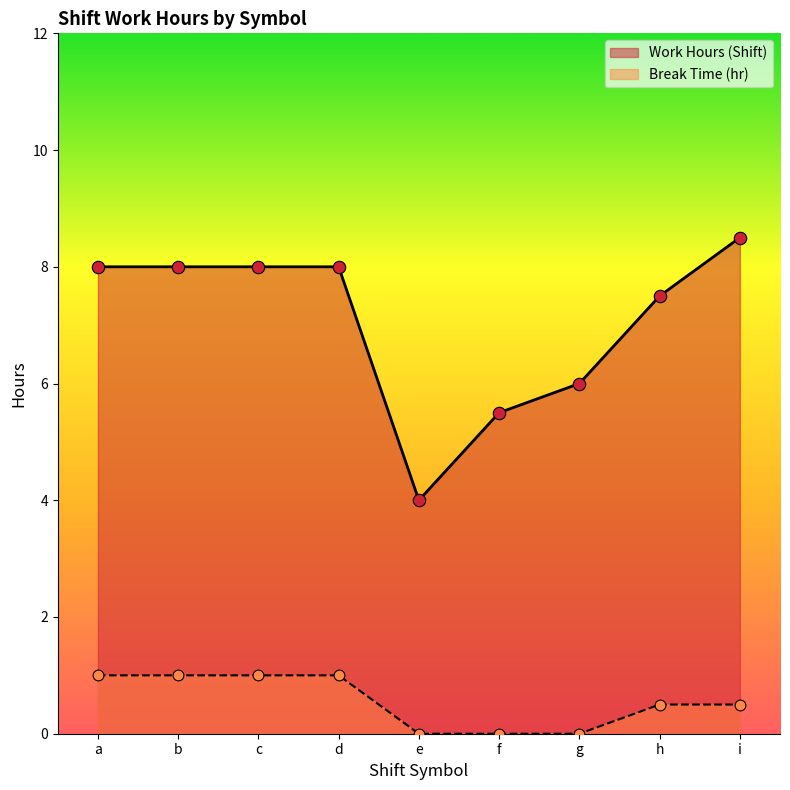

Which series has the largest Y range (max minus min)?

Work Hours (Shift)